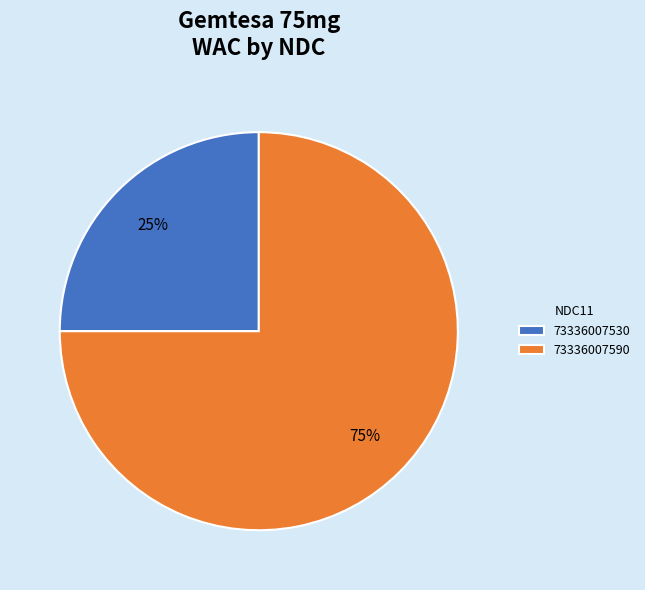

Does any single category account for the majority?

Yes